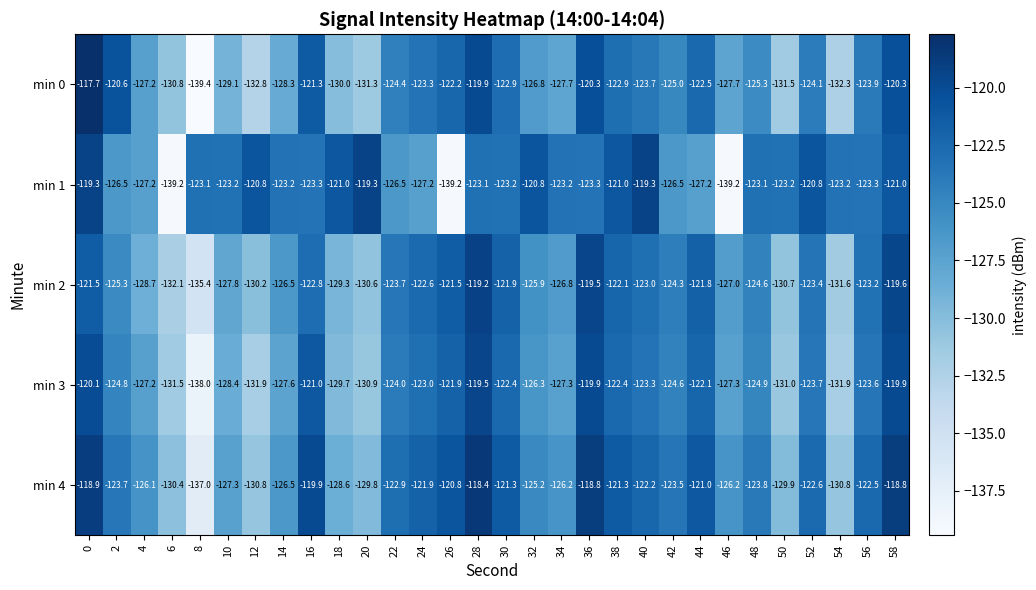

The value of min 2 at 26 is -67.4. True or false?

False